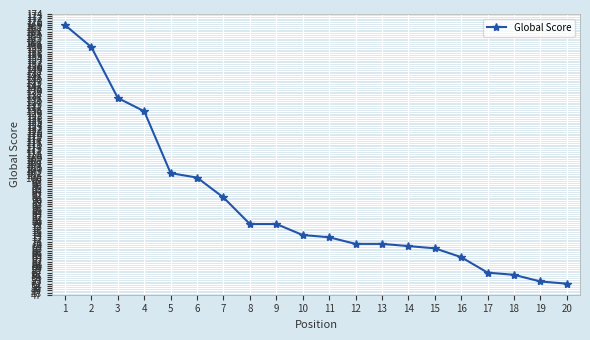

The value at 9 is 44. True or false?

False